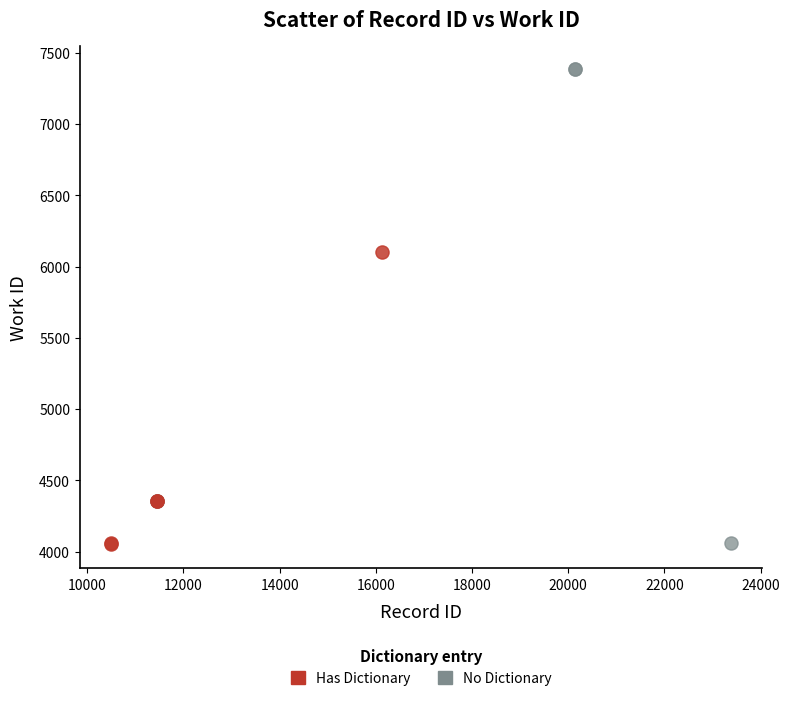

What are all the series names shown in the legend?

Has Dictionary, No Dictionary